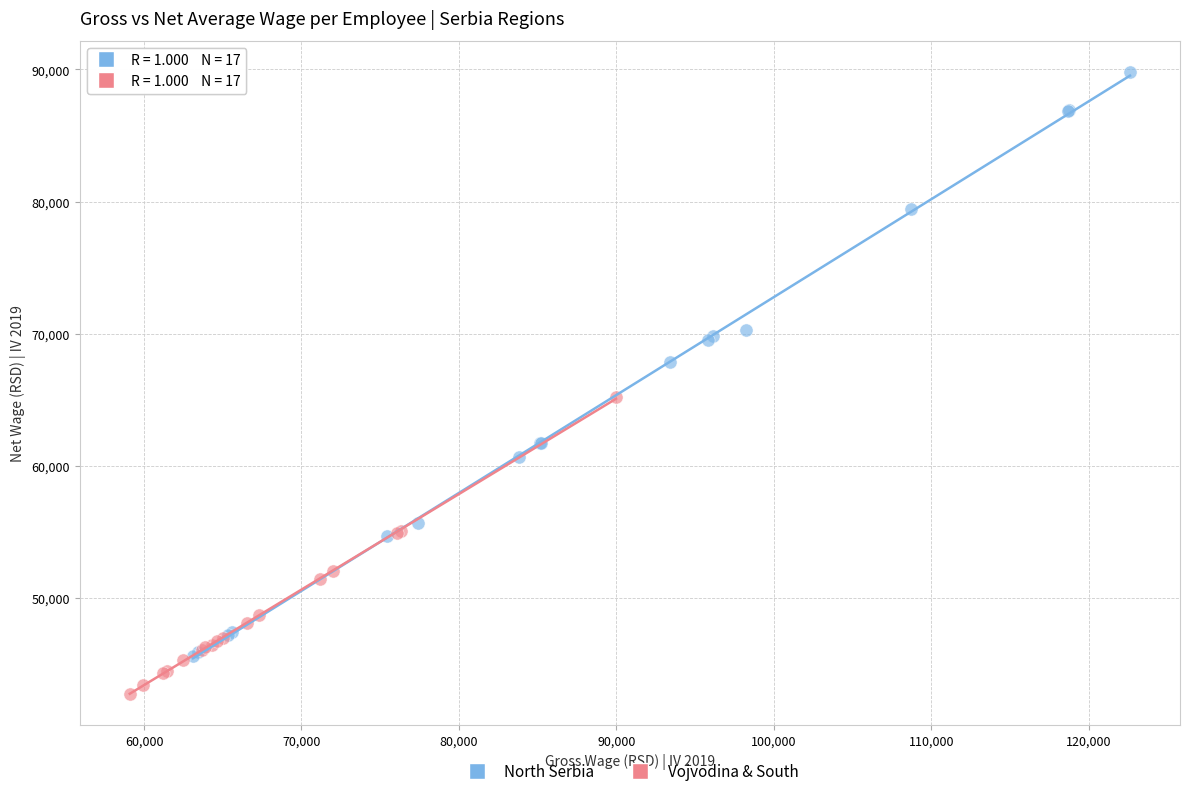

Which series reaches the minimum Y coordinate?

Vojvodina & South